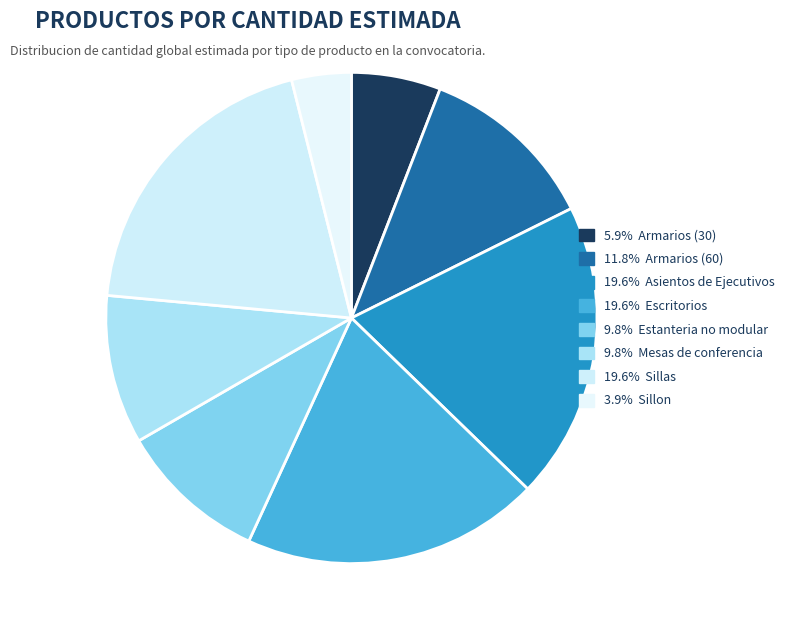

How many slices are in this pie chart?

8